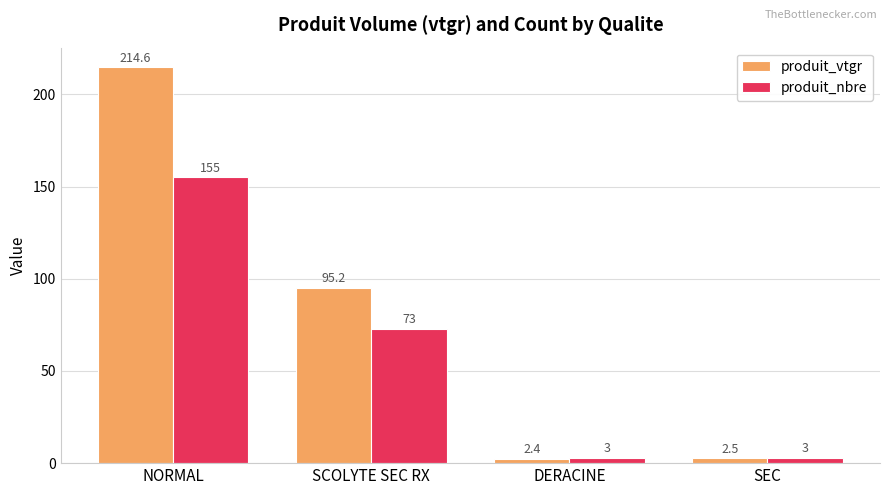

What is the spread (max minus min) of values at SCOLYTE SEC RX?

22.2